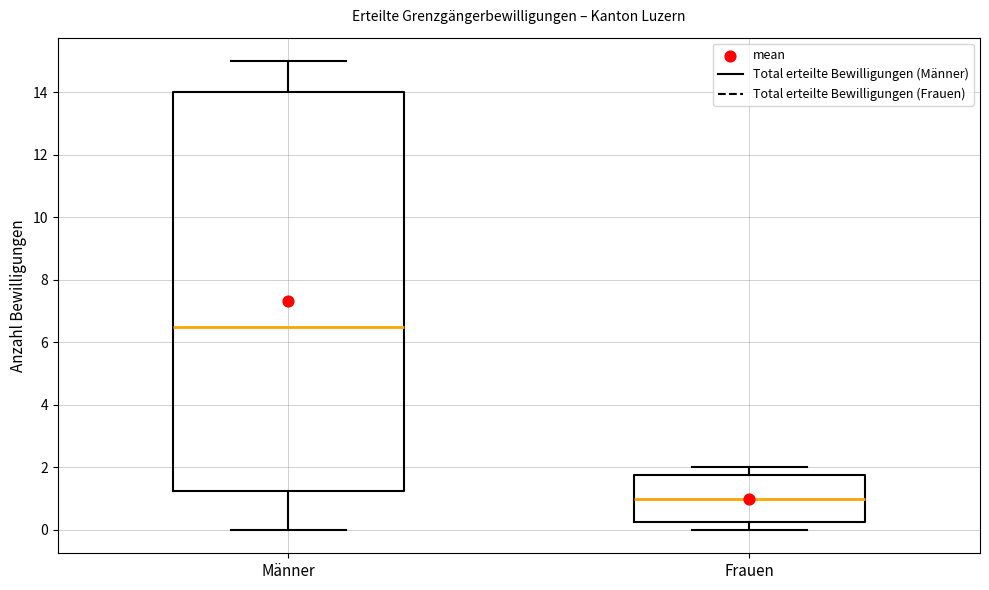

Reading left to right, transcribe this box plot: for each box, give where its median line is, the range the box spans, and where its two whiskers end, as read against the y-axis. The values are not printed on the chart, so give them approximately, as read against the axis.

Männer: median 6.6, box 1.2 to 14.0, whiskers 0.0 to 15.0
Frauen: median 1.0, box 0.2 to 1.8, whiskers 0.0 to 2.0